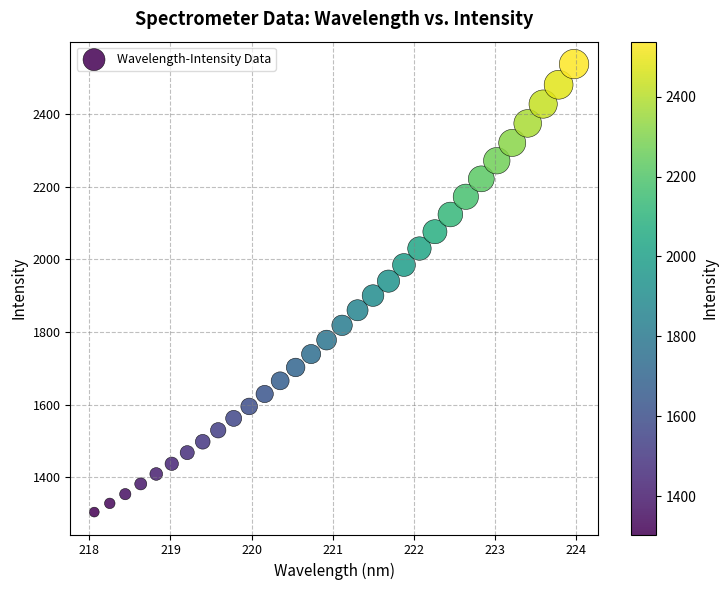

What is the range of X values (max minus min)?

5.9